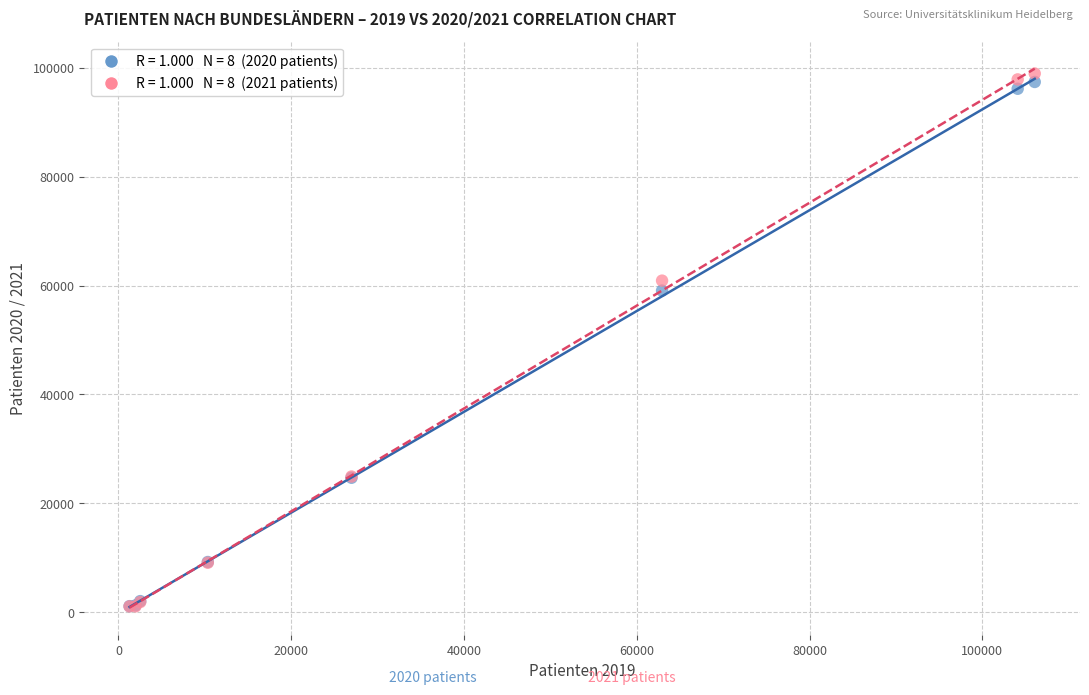

Across all series, what Y value is closest to 50007?

59073